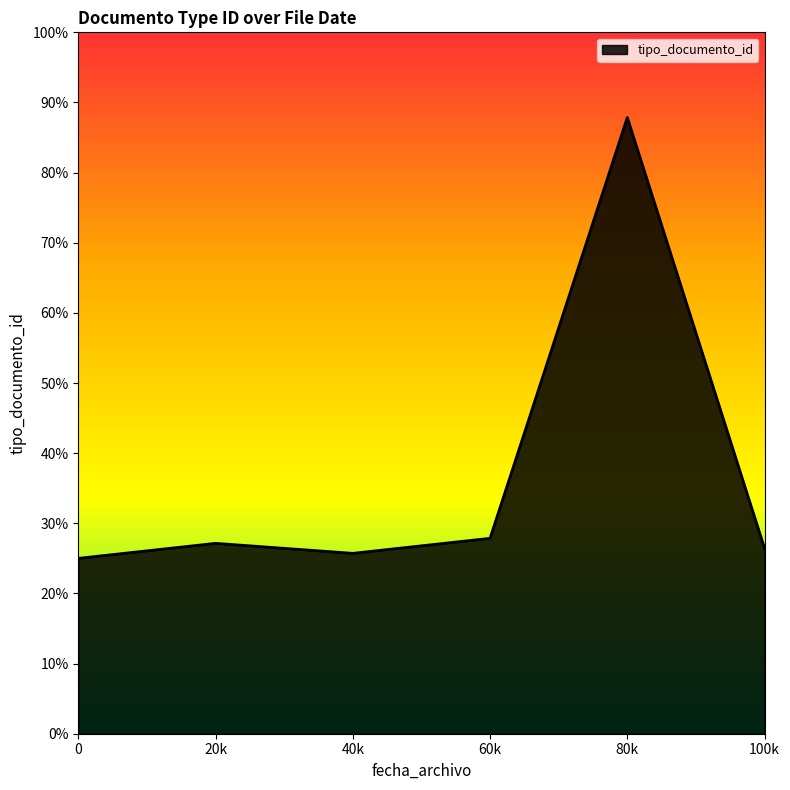

Is it true that the value at 40k is 25.7?

True